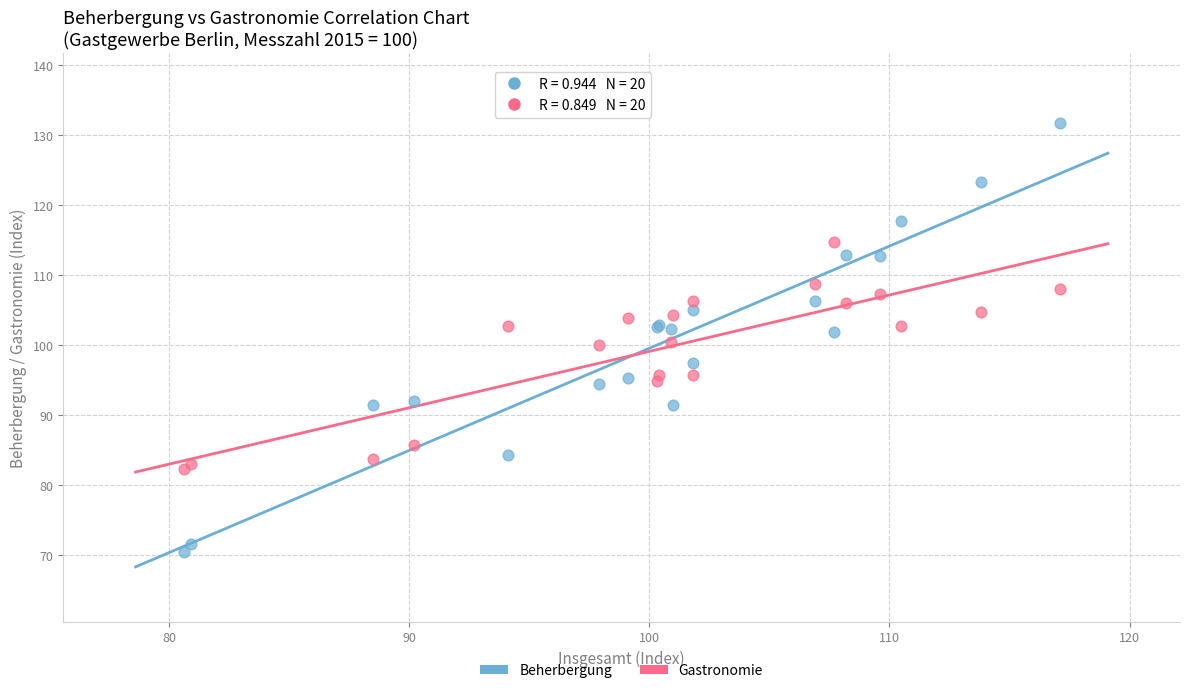

What are all the series names shown in the legend?

Beherbergung, Gastronomie